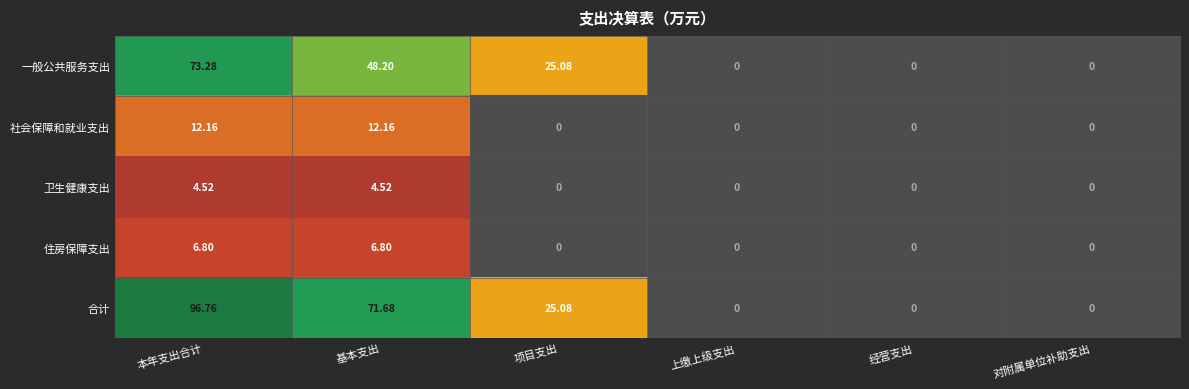

Rank the series by their maximum value, from lowest to highest.

卫生健康支出, 住房保障支出, 社会保障和就业支出, 一般公共服务支出, 合计